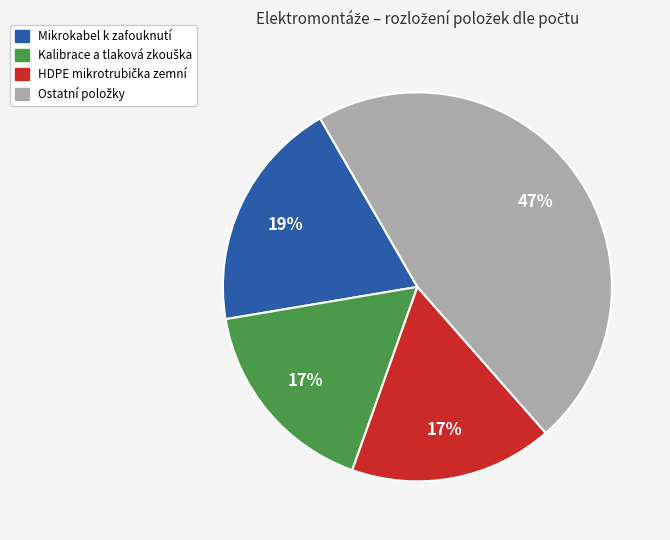

Is there any slice that represents more than half of the pie?

No